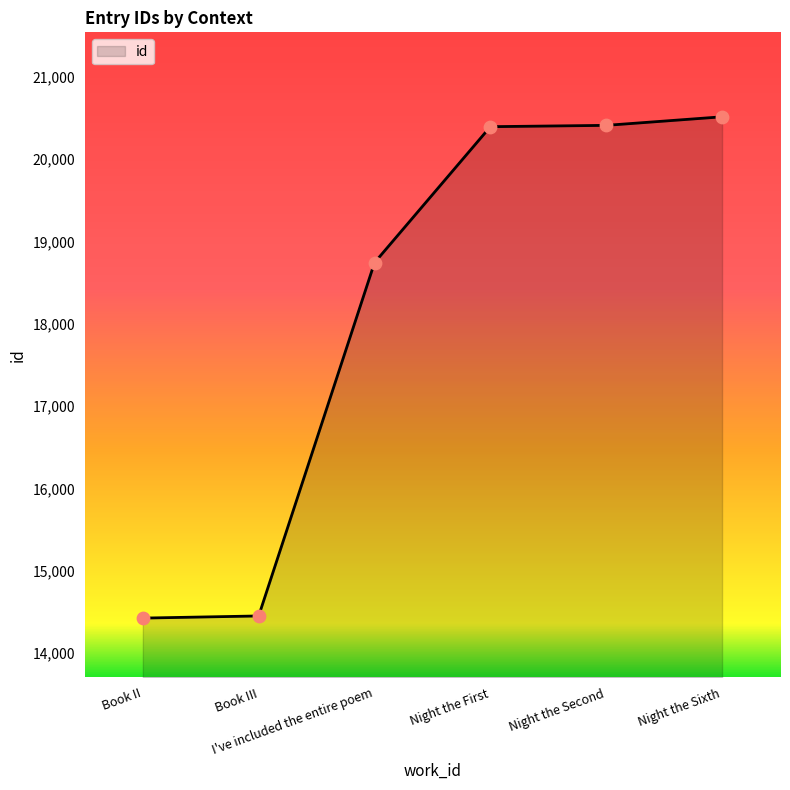

Between Book III and Night the First, which is larger?

Night the First